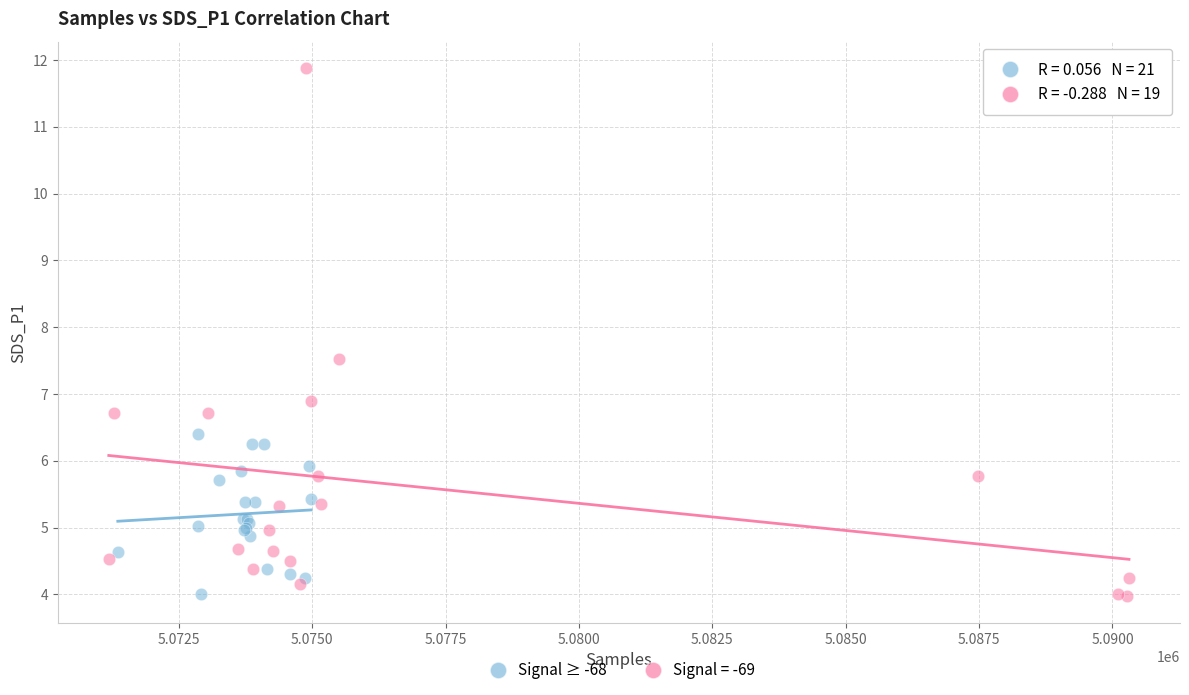

Which series has the widest spread of Y values?

Signal = -69